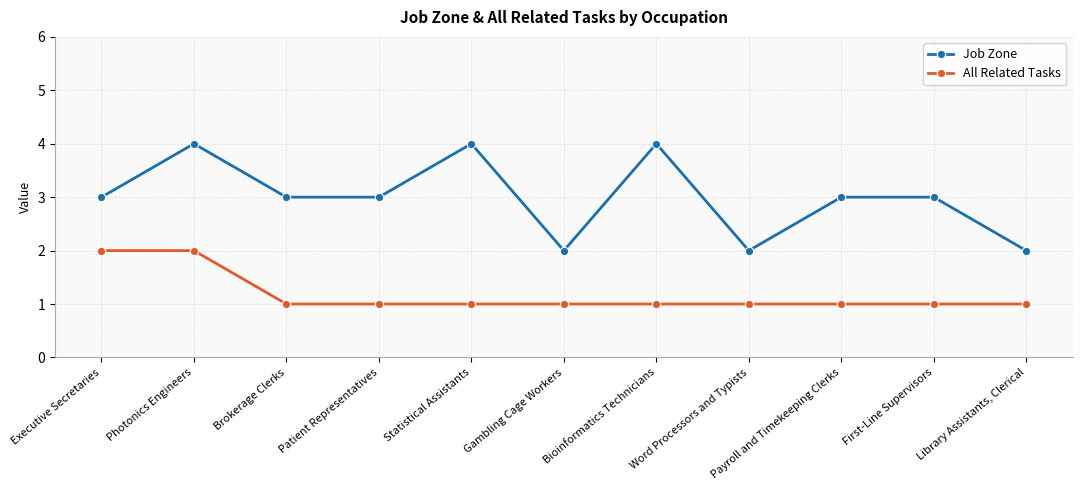

What is the highest value of the Job Zone series?

4